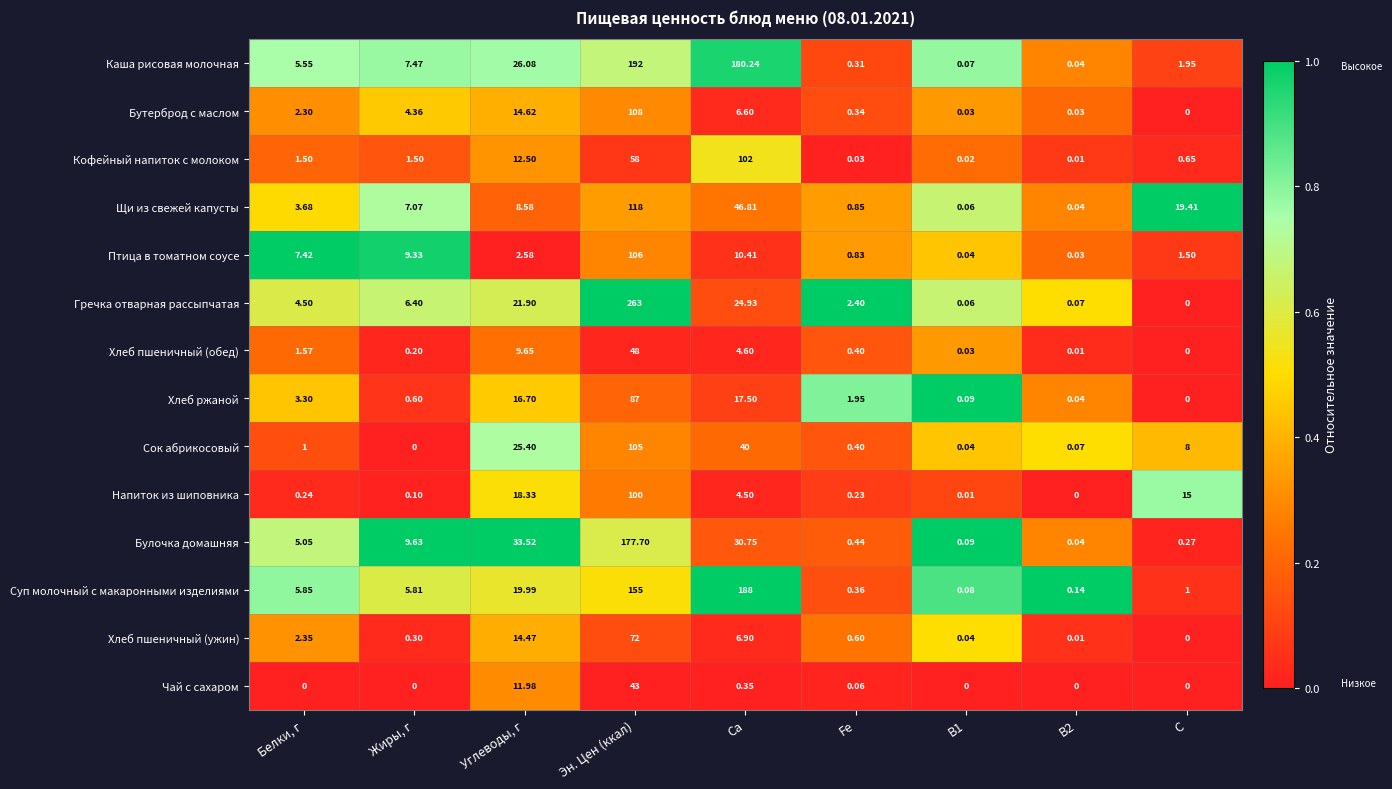

Which series has the largest range (max minus min)?

Гречка отварная рассыпчатая